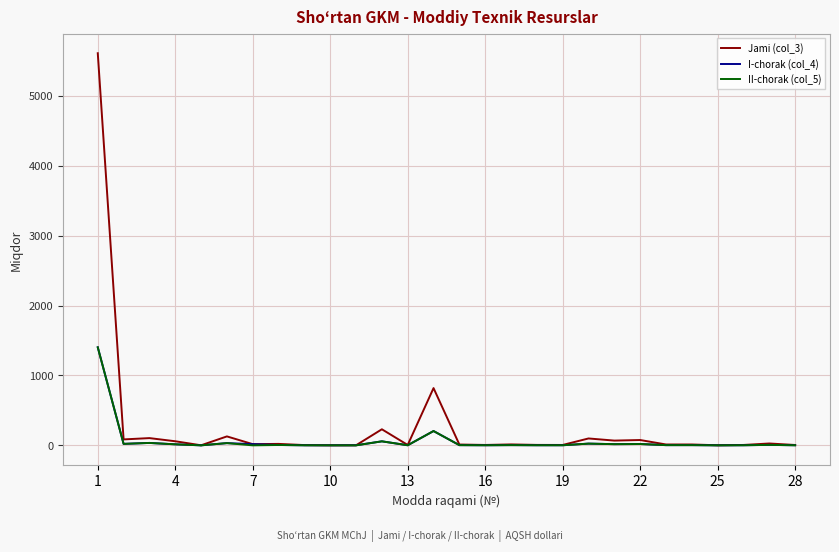

Which series has the widest spread of values?

Jami (col_3)